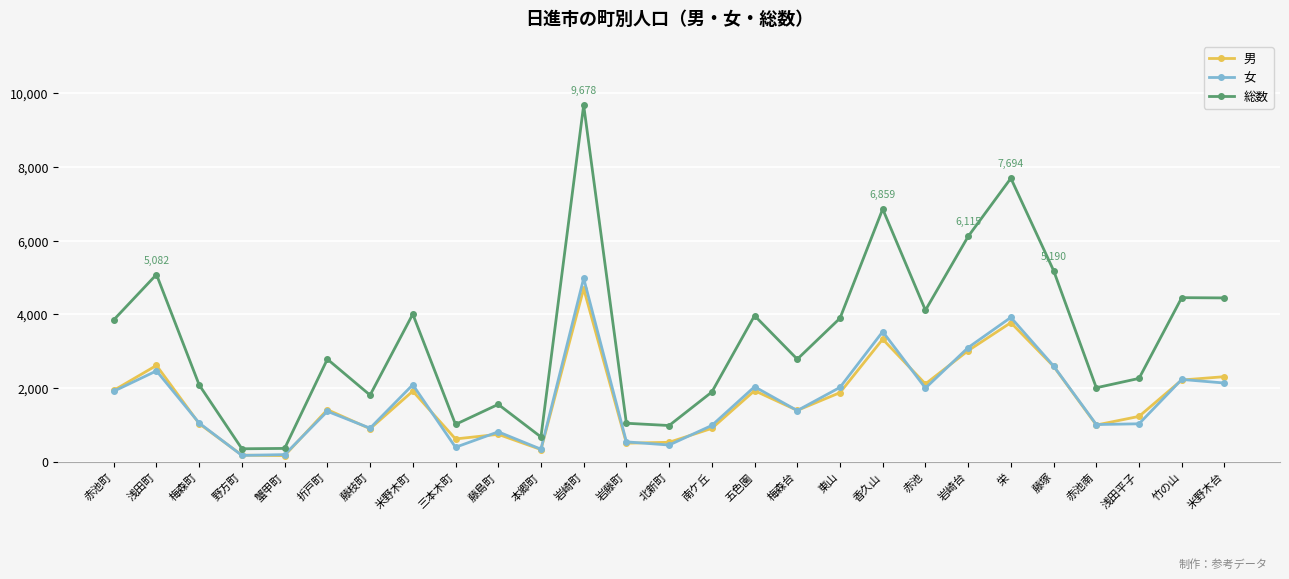

The 男 series shows 620 at 三本木町. True or false?

True